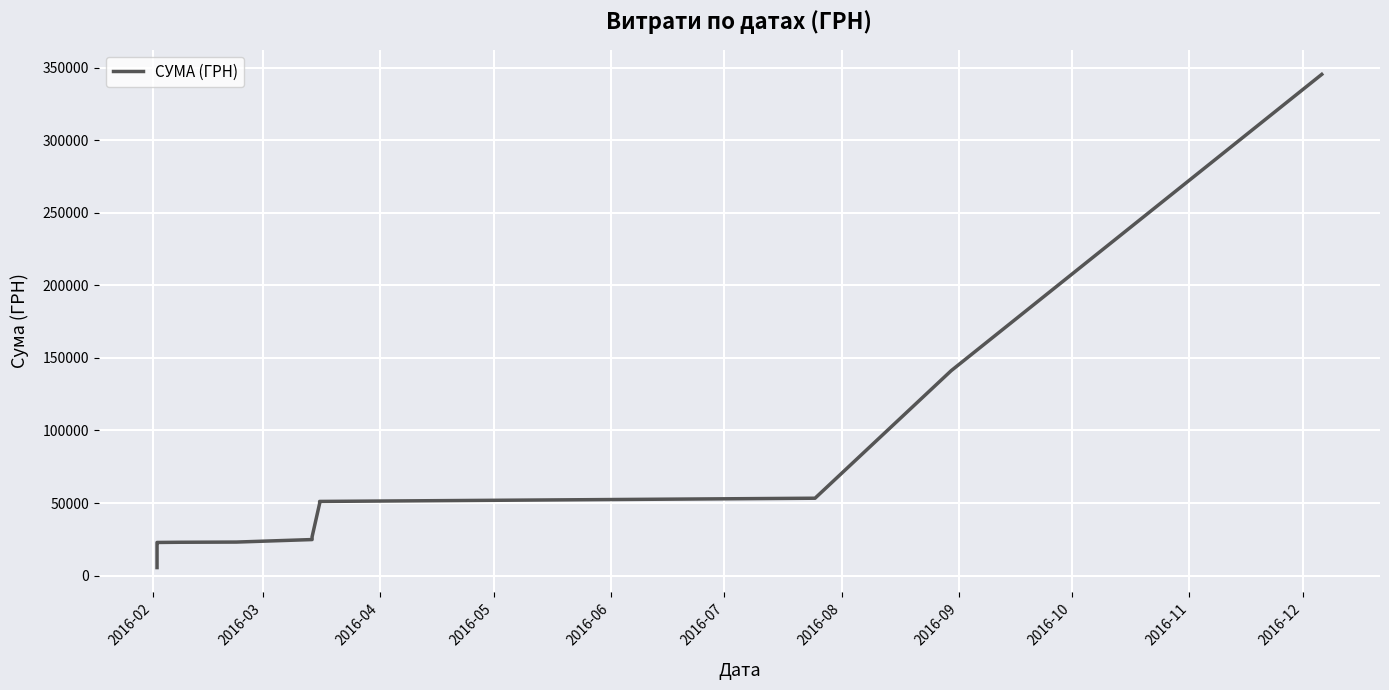

The value at 19 is 450646.9. True or false?

False